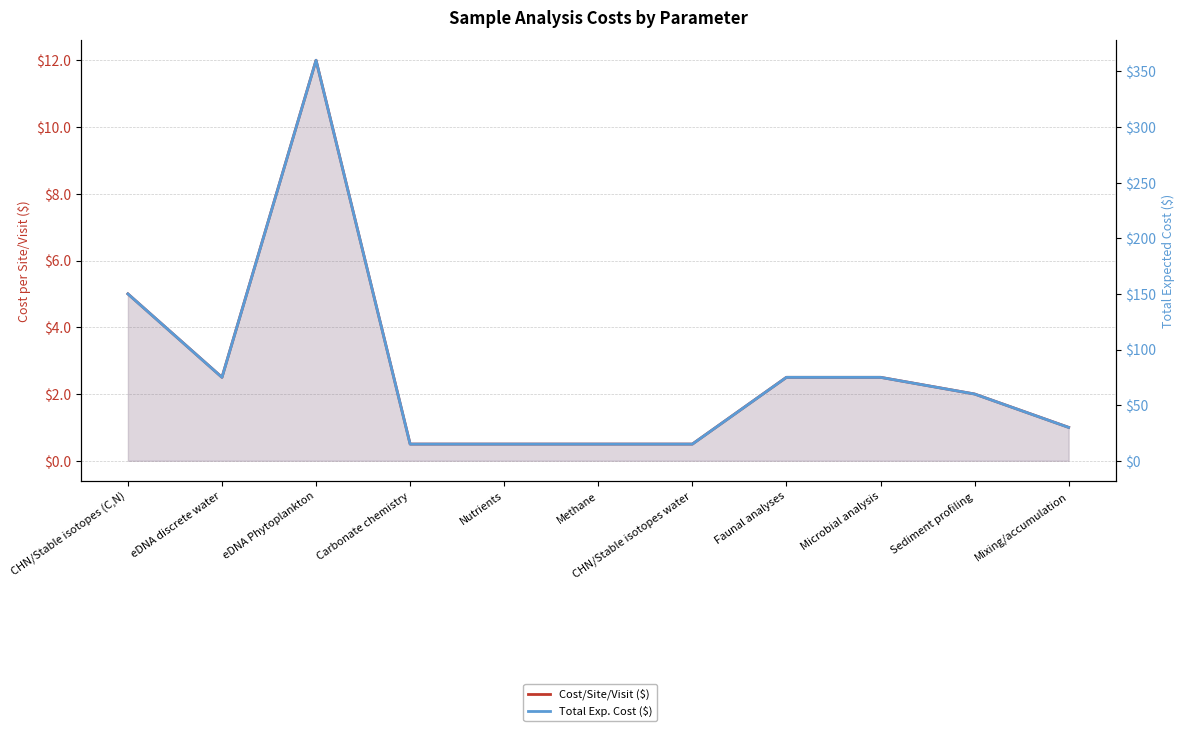

List the series in order of their peak value, lowest first.

Cost/Site/Visit ($), Total Exp. Cost ($)